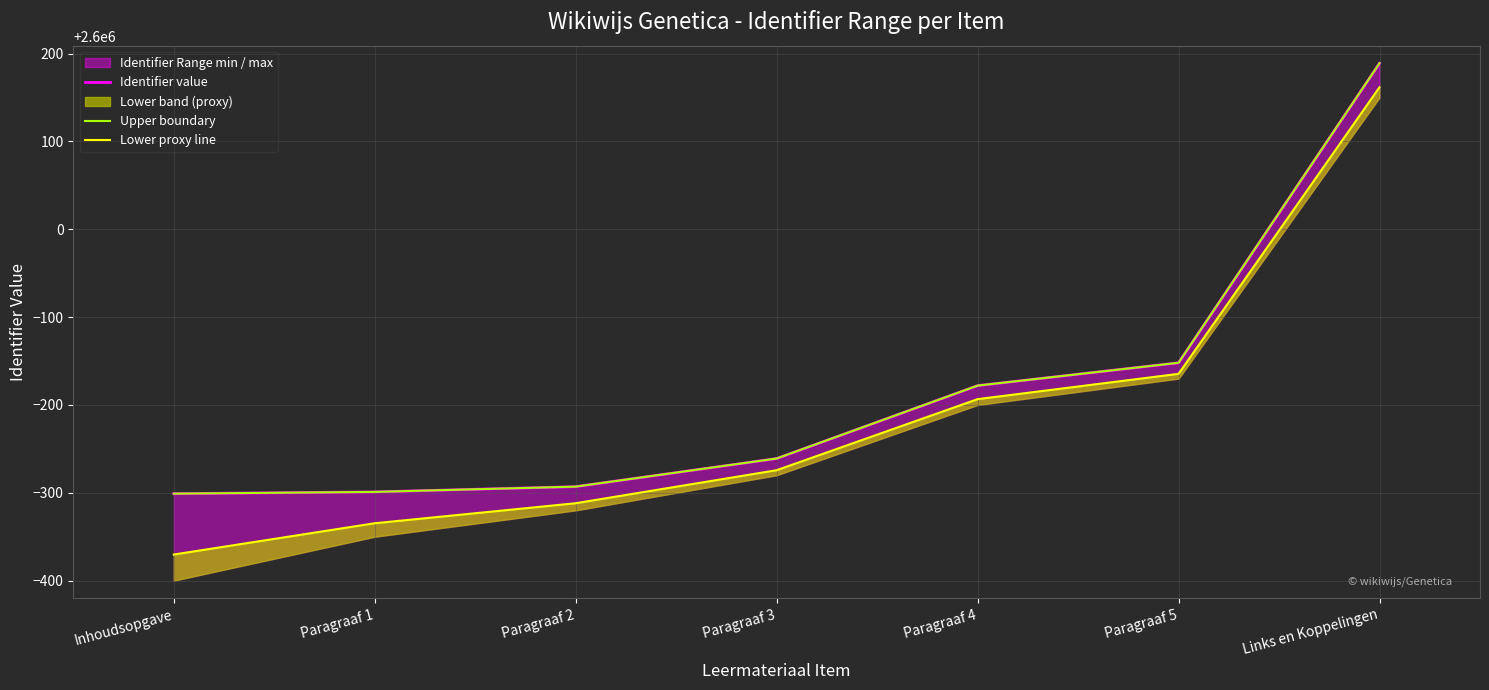

Reading right to left, what are all the values shown in this chart?

Identifier value: 2600189.0	2599848.0	2599822.0	2599739.0	2599707.0	2599701.0	2599699.0
Upper boundary: 2600189.0	2599848.0	2599822.0	2599739.0	2599707.0	2599701.0	2599699.0
Lower proxy line: 2600161.7	2599835.4	2599806.6	2599725.7	2599688.1	2599665.3	2599629.7